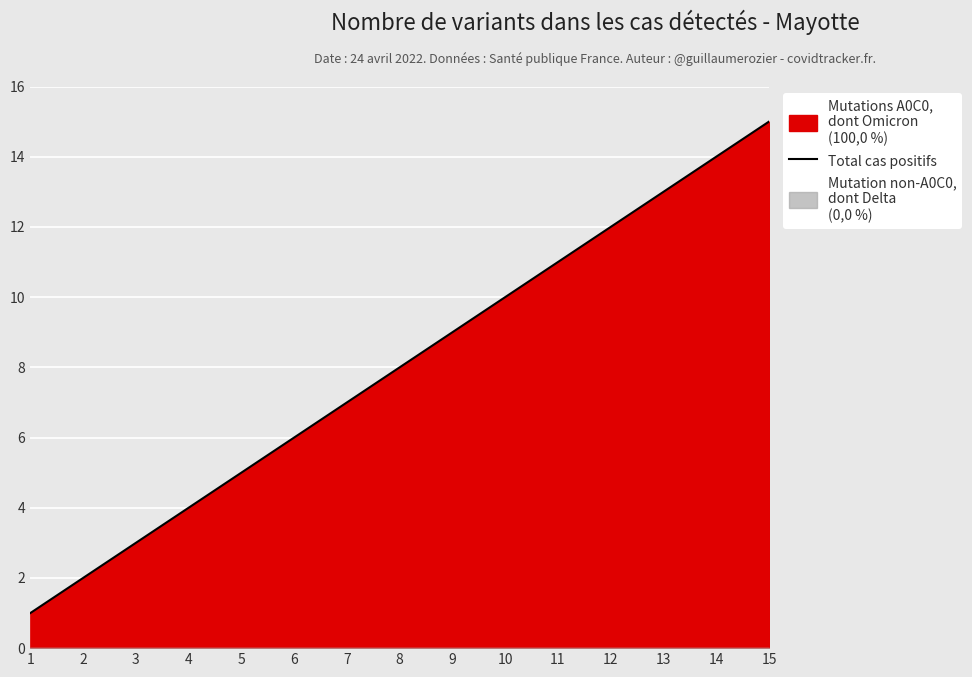

Count the number of values greater than 8.

7